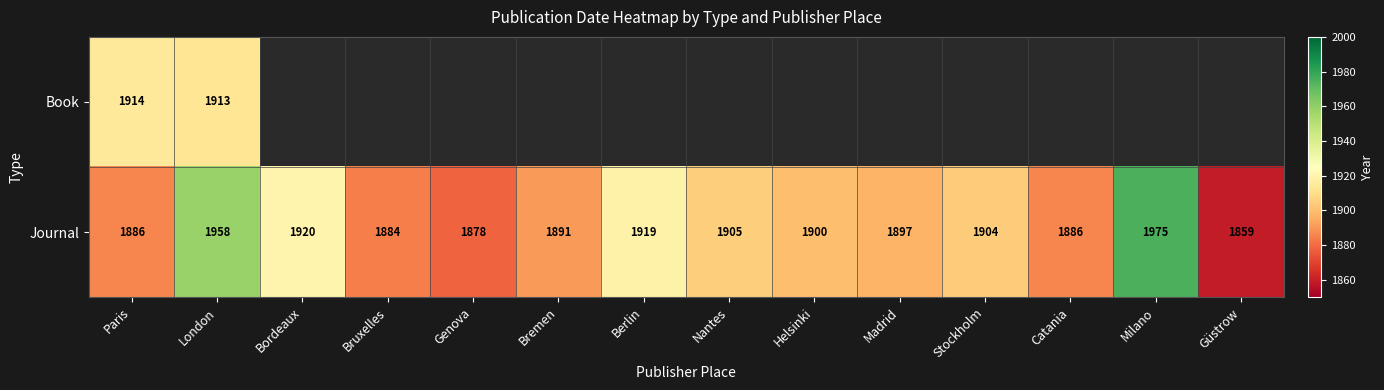

How many distinct data groups are displayed?

2